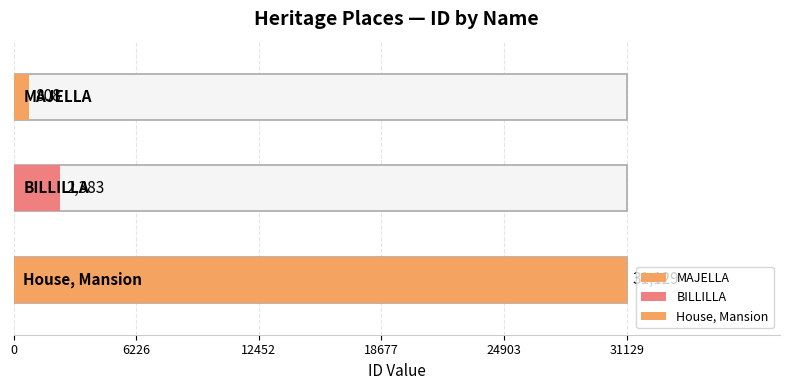

Rank the categories by value from lowest to highest.

MAJELLA, BILLILLA, House, Mansion